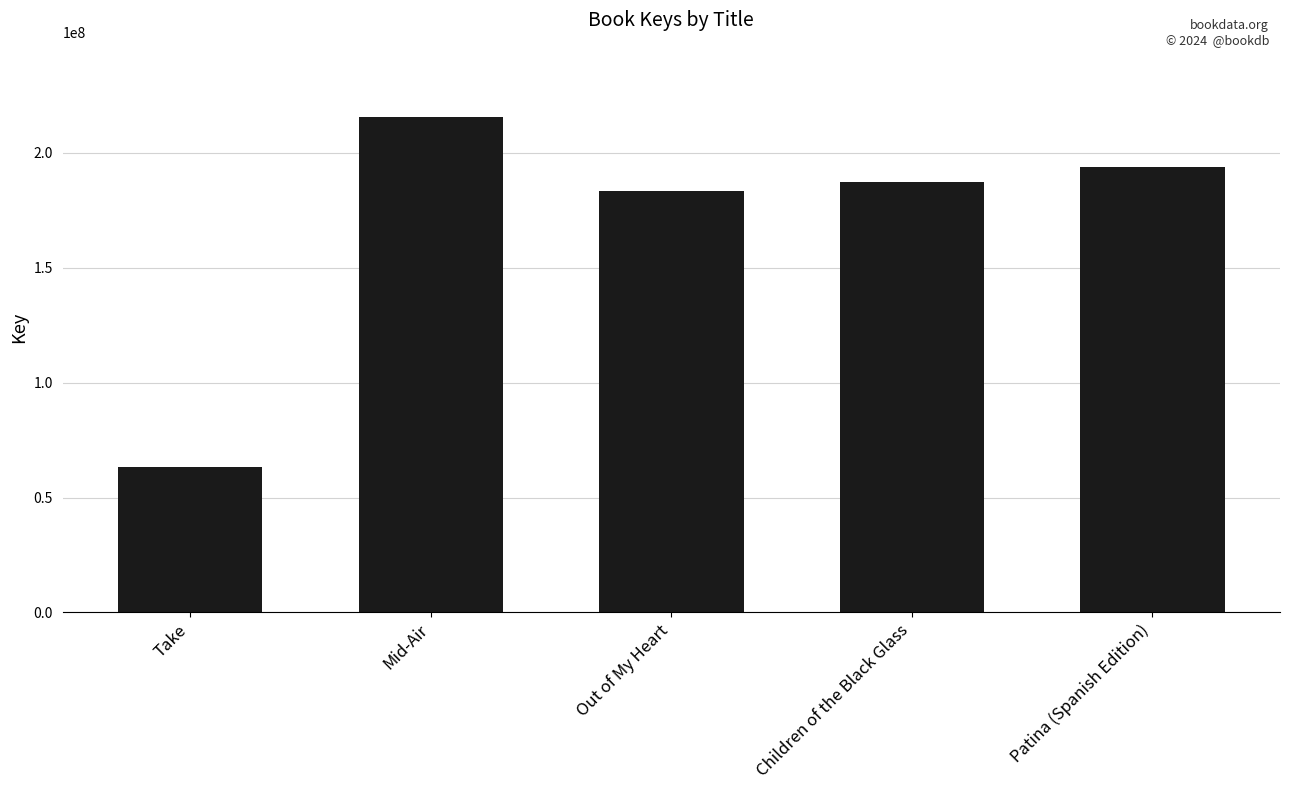

How many values are below 187109168?

2